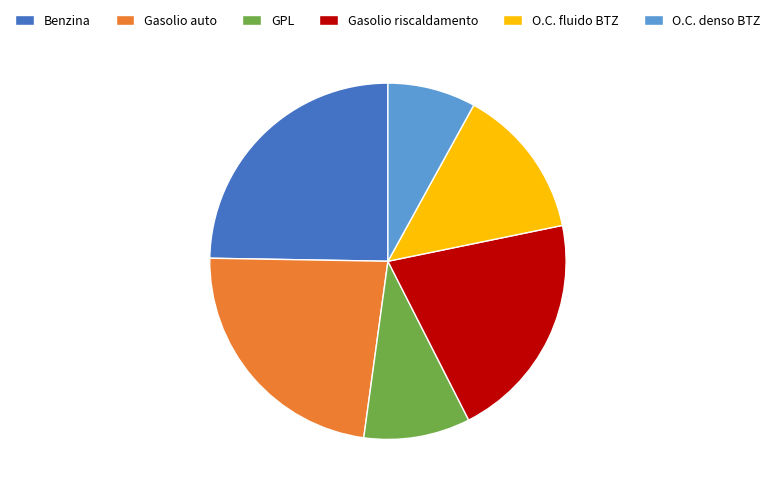

Is there a majority slice in this chart?

No